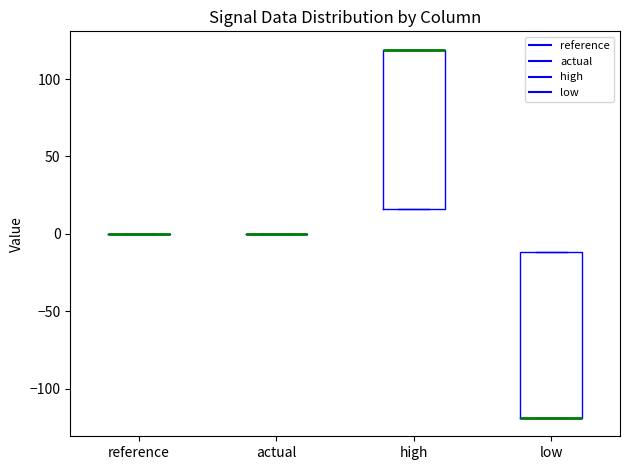

Reading left to right, read every box against the y-axis: the position of its median line, the range the box covers, and the ends of its whiskers. The values are not printed on the chart, so give them approximately, as read against the axis.

reference: box collapsed to a line at 0, whiskers 0 to 0
actual: box collapsed to a line at 0, whiskers 0 to 0
high: median 120 (drawn on the box's upper edge), box 15 to 120, whiskers 15 to 120
low: median -120 (drawn on the box's lower edge), box -120 to -10, whiskers -120 to -10